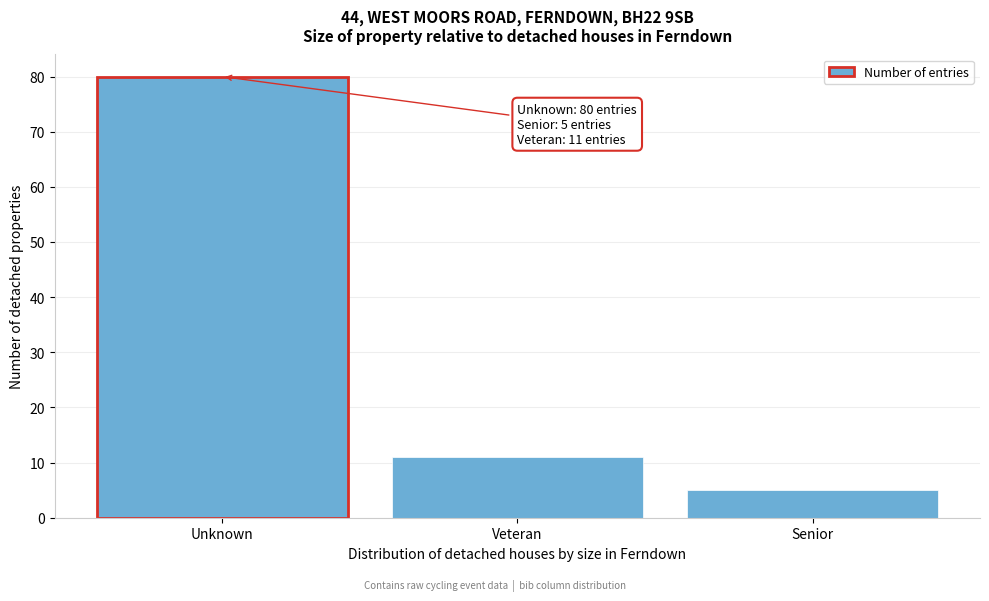

Reading left to right, extract all data points from this chart.

Unknown=80	Veteran=11	Senior=5